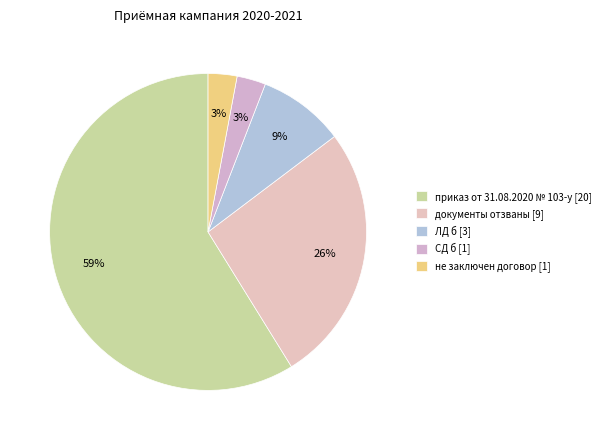

The документы отзваны slice represents 26% of the pie. True or false?

True